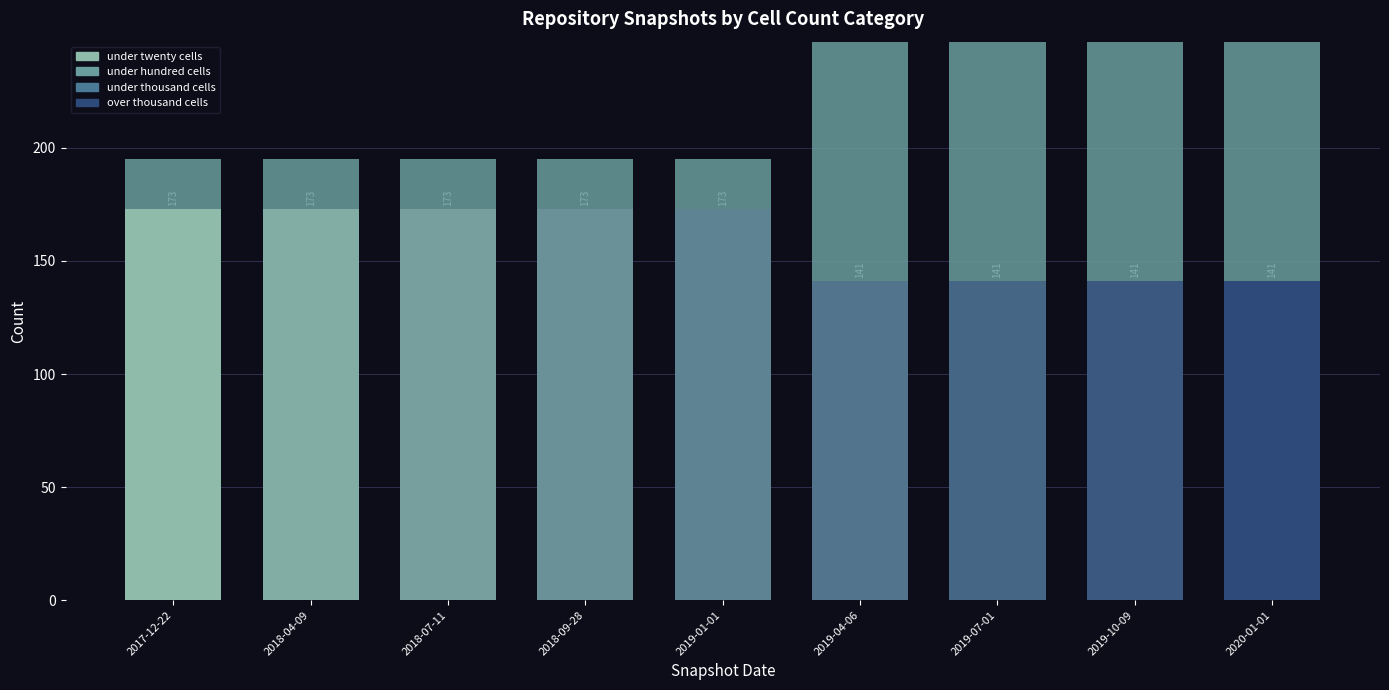

Does the chart contain stacked bars?

Yes